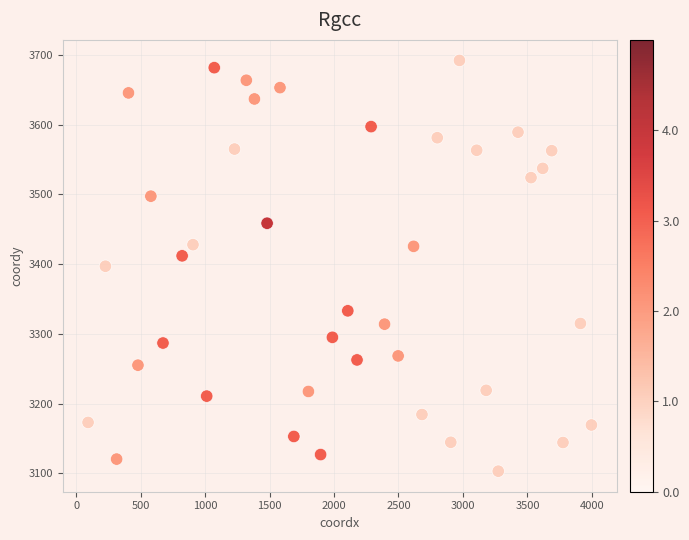

What is the range of Y values (max minus min)?

588.8